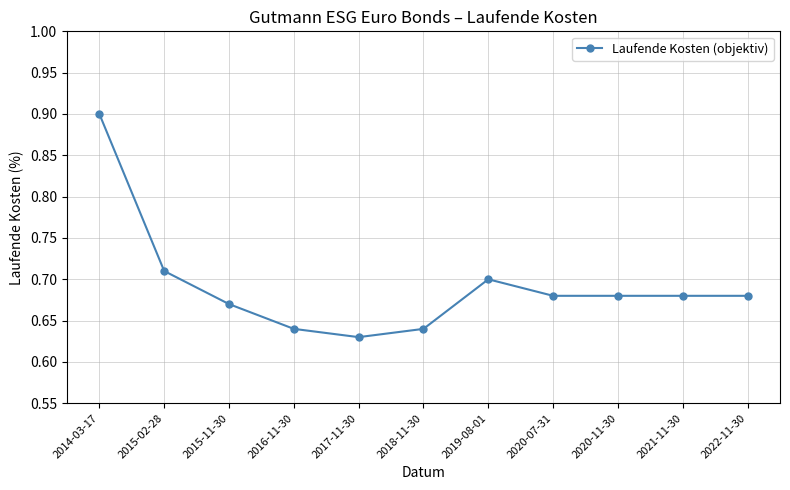

Between 2016-11-30 and 2017-11-30, which is larger?

2016-11-30